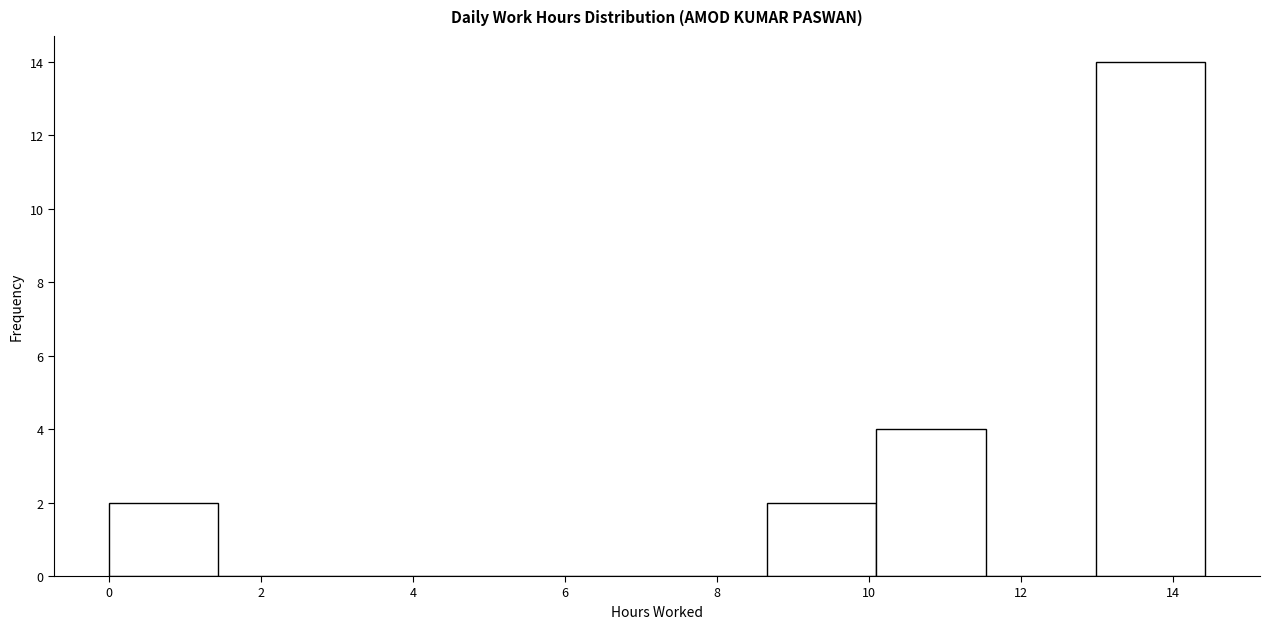

Reading left to right, transcribe this chart: for each bar, give the range it covers on the x-axis and its height. Neither the bar edges nor the heights are printed on the chart, so give them approximately, as read against the axes.

0.0 to 1.4: 2
1.4 to 2.8: 0
2.8 to 4.4: 0
4.4 to 5.8: 0
5.8 to 7.2: 0
7.2 to 8.6: 0
8.6 to 10.0: 2
10.0 to 11.6: 4
11.6 to 13.0: 0
13.0 to 14.4: 14